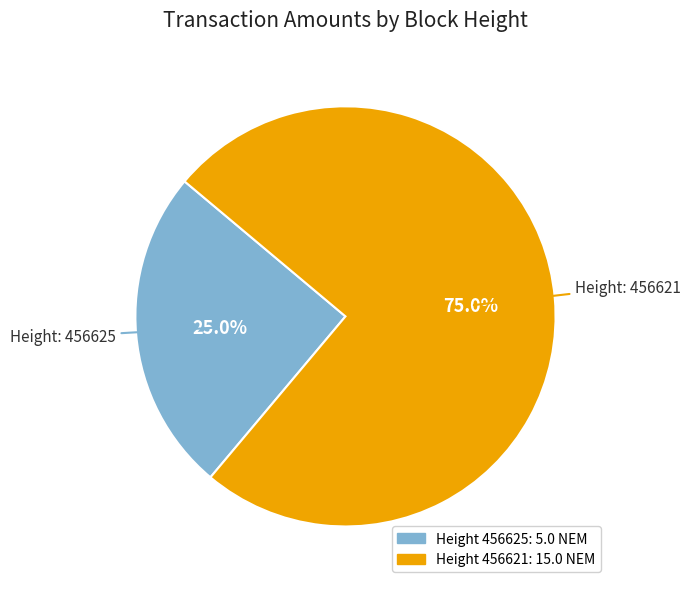

How many segments does this pie chart have?

2